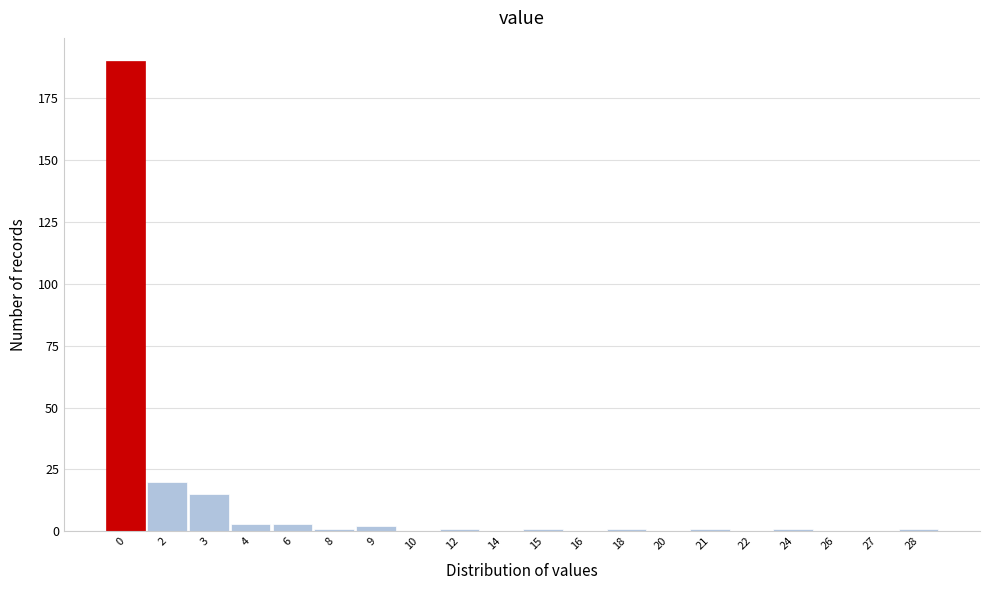

Reading left to right, what are all the values shown in this chart?

0=190	2=20	3=15	4=3	6=3	8=1	9=2	10=0	12=1	14=0	15=1	16=0	18=1	20=0	21=1	22=0	24=1	26=0	27=0	28=1